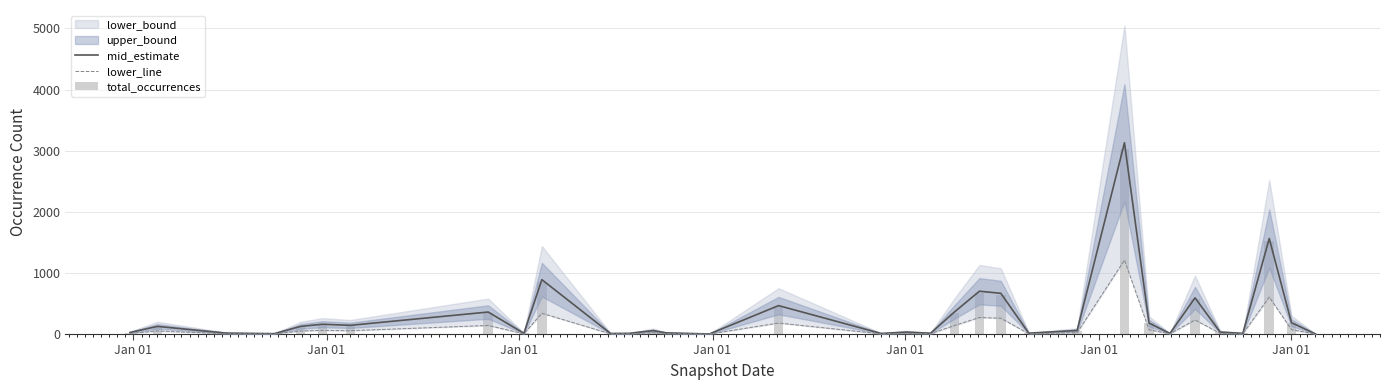

At which category is the sum across all series the highest?

24